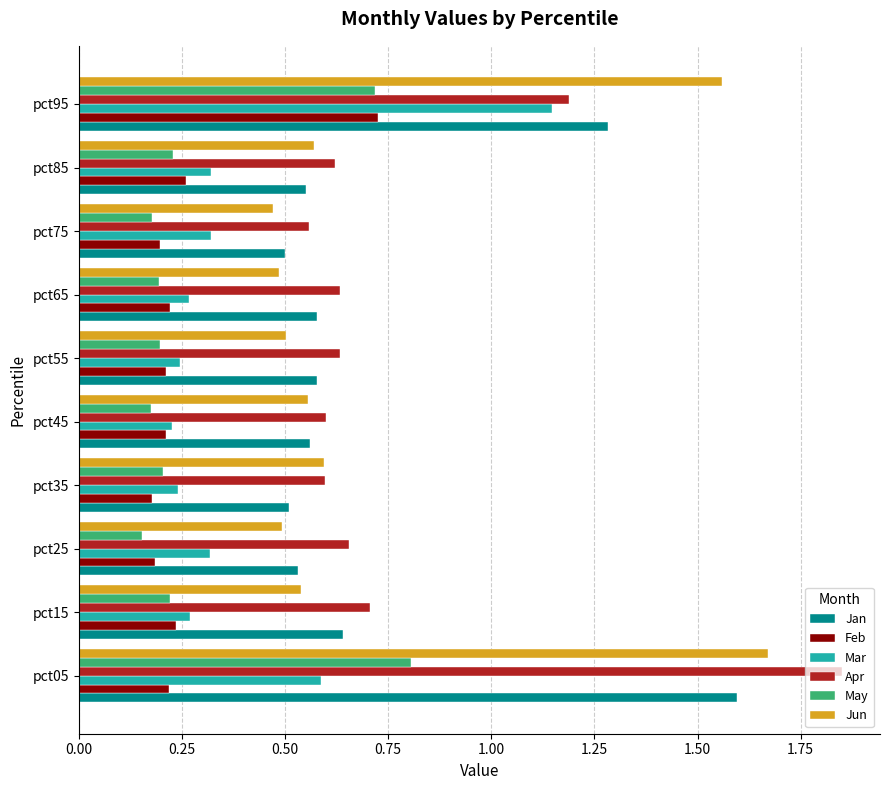

Where is Apr nearest to the value 1?

pct95